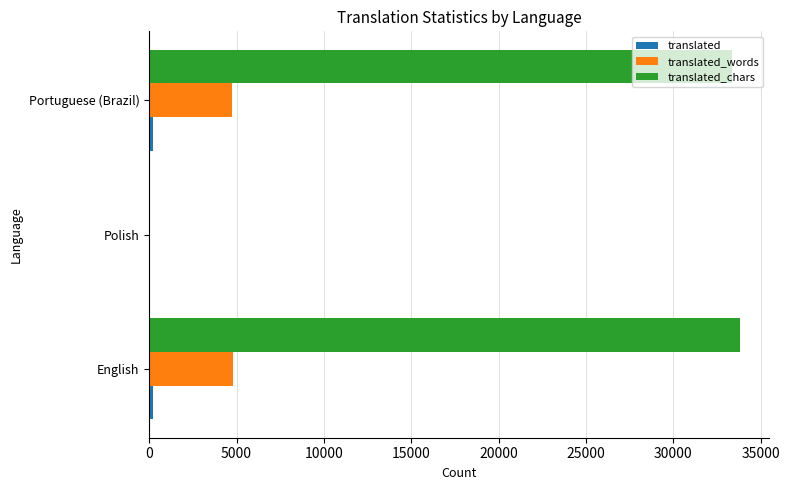

What is the sum of all translated_chars values?

67175